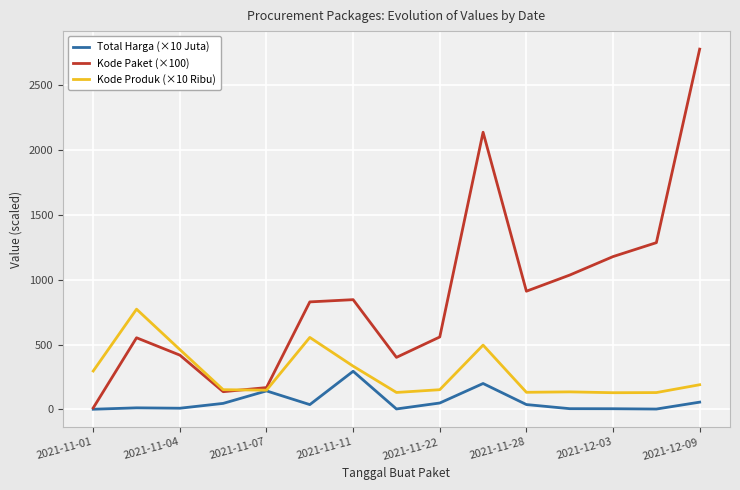

Which series has the widest spread of values?

Kode Paket (×100)